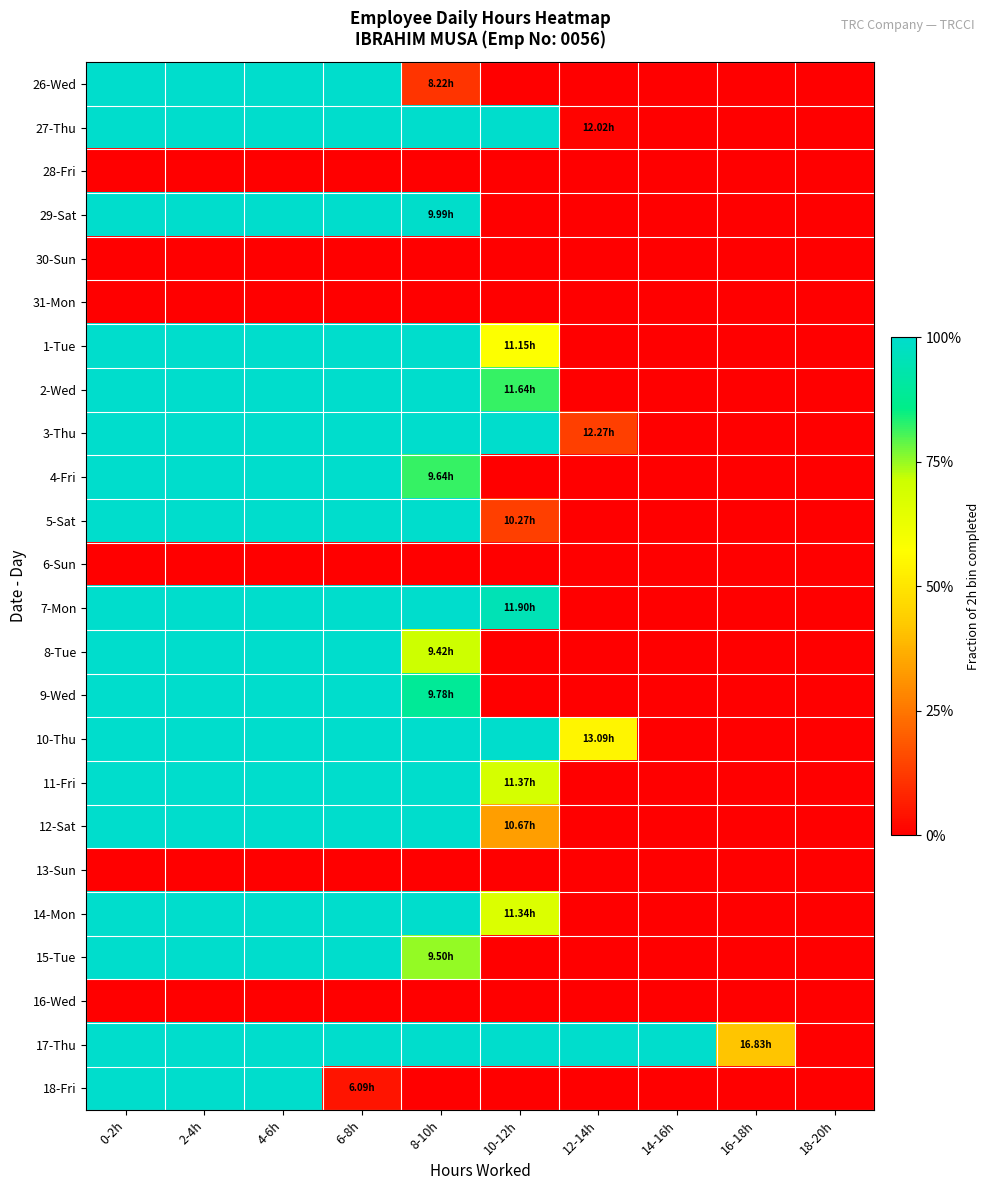

Reading left to right, extract all data points from this chart.

26-Wed: 0-2h=1.0	2-4h=1.0	4-6h=1.0	6-8h=1.0	8-10h=0.1	10-12h=0.0	12-14h=0.0	14-16h=0.0	16-18h=0.0	18-20h=0.0
27-Thu: 0-2h=1.0	2-4h=1.0	4-6h=1.0	6-8h=1.0	8-10h=1.0	10-12h=1.0	12-14h=0.0	14-16h=0.0	16-18h=0.0	18-20h=0.0
28-Fri: 0-2h=0.0	2-4h=0.0	4-6h=0.0	6-8h=0.0	8-10h=0.0	10-12h=0.0	12-14h=0.0	14-16h=0.0	16-18h=0.0	18-20h=0.0
29-Sat: 0-2h=1.0	2-4h=1.0	4-6h=1.0	6-8h=1.0	8-10h=1.0	10-12h=0.0	12-14h=0.0	14-16h=0.0	16-18h=0.0	18-20h=0.0
30-Sun: 0-2h=0.0	2-4h=0.0	4-6h=0.0	6-8h=0.0	8-10h=0.0	10-12h=0.0	12-14h=0.0	14-16h=0.0	16-18h=0.0	18-20h=0.0
31-Mon: 0-2h=0.0	2-4h=0.0	4-6h=0.0	6-8h=0.0	8-10h=0.0	10-12h=0.0	12-14h=0.0	14-16h=0.0	16-18h=0.0	18-20h=0.0
1-Tue: 0-2h=1.0	2-4h=1.0	4-6h=1.0	6-8h=1.0	8-10h=1.0	10-12h=0.6	12-14h=0.0	14-16h=0.0	16-18h=0.0	18-20h=0.0
2-Wed: 0-2h=1.0	2-4h=1.0	4-6h=1.0	6-8h=1.0	8-10h=1.0	10-12h=0.8	12-14h=0.0	14-16h=0.0	16-18h=0.0	18-20h=0.0
3-Thu: 0-2h=1.0	2-4h=1.0	4-6h=1.0	6-8h=1.0	8-10h=1.0	10-12h=1.0	12-14h=0.1	14-16h=0.0	16-18h=0.0	18-20h=0.0
4-Fri: 0-2h=1.0	2-4h=1.0	4-6h=1.0	6-8h=1.0	8-10h=0.8	10-12h=0.0	12-14h=0.0	14-16h=0.0	16-18h=0.0	18-20h=0.0
5-Sat: 0-2h=1.0	2-4h=1.0	4-6h=1.0	6-8h=1.0	8-10h=1.0	10-12h=0.1	12-14h=0.0	14-16h=0.0	16-18h=0.0	18-20h=0.0
6-Sun: 0-2h=0.0	2-4h=0.0	4-6h=0.0	6-8h=0.0	8-10h=0.0	10-12h=0.0	12-14h=0.0	14-16h=0.0	16-18h=0.0	18-20h=0.0
7-Mon: 0-2h=1.0	2-4h=1.0	4-6h=1.0	6-8h=1.0	8-10h=1.0	10-12h=1.0	12-14h=0.0	14-16h=0.0	16-18h=0.0	18-20h=0.0
8-Tue: 0-2h=1.0	2-4h=1.0	4-6h=1.0	6-8h=1.0	8-10h=0.7	10-12h=0.0	12-14h=0.0	14-16h=0.0	16-18h=0.0	18-20h=0.0
9-Wed: 0-2h=1.0	2-4h=1.0	4-6h=1.0	6-8h=1.0	8-10h=0.9	10-12h=0.0	12-14h=0.0	14-16h=0.0	16-18h=0.0	18-20h=0.0
10-Thu: 0-2h=1.0	2-4h=1.0	4-6h=1.0	6-8h=1.0	8-10h=1.0	10-12h=1.0	12-14h=0.5	14-16h=0.0	16-18h=0.0	18-20h=0.0
11-Fri: 0-2h=1.0	2-4h=1.0	4-6h=1.0	6-8h=1.0	8-10h=1.0	10-12h=0.7	12-14h=0.0	14-16h=0.0	16-18h=0.0	18-20h=0.0
12-Sat: 0-2h=1.0	2-4h=1.0	4-6h=1.0	6-8h=1.0	8-10h=1.0	10-12h=0.3	12-14h=0.0	14-16h=0.0	16-18h=0.0	18-20h=0.0
13-Sun: 0-2h=0.0	2-4h=0.0	4-6h=0.0	6-8h=0.0	8-10h=0.0	10-12h=0.0	12-14h=0.0	14-16h=0.0	16-18h=0.0	18-20h=0.0
14-Mon: 0-2h=1.0	2-4h=1.0	4-6h=1.0	6-8h=1.0	8-10h=1.0	10-12h=0.7	12-14h=0.0	14-16h=0.0	16-18h=0.0	18-20h=0.0
15-Tue: 0-2h=1.0	2-4h=1.0	4-6h=1.0	6-8h=1.0	8-10h=0.8	10-12h=0.0	12-14h=0.0	14-16h=0.0	16-18h=0.0	18-20h=0.0
16-Wed: 0-2h=0.0	2-4h=0.0	4-6h=0.0	6-8h=0.0	8-10h=0.0	10-12h=0.0	12-14h=0.0	14-16h=0.0	16-18h=0.0	18-20h=0.0
17-Thu: 0-2h=1.0	2-4h=1.0	4-6h=1.0	6-8h=1.0	8-10h=1.0	10-12h=1.0	12-14h=1.0	14-16h=1.0	16-18h=0.4	18-20h=0.0
18-Fri: 0-2h=1.0	2-4h=1.0	4-6h=1.0	6-8h=0.0	8-10h=0.0	10-12h=0.0	12-14h=0.0	14-16h=0.0	16-18h=0.0	18-20h=0.0